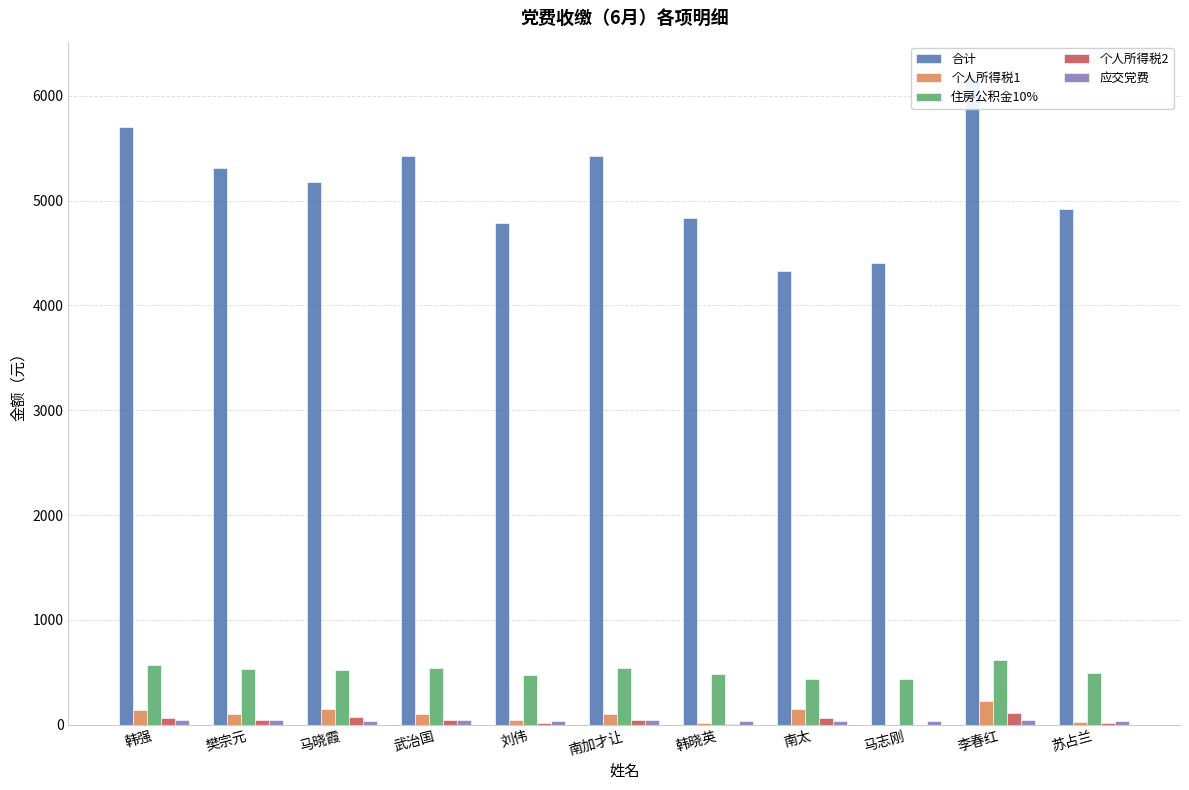

At how many categories does at least one series exceed 3690?

11